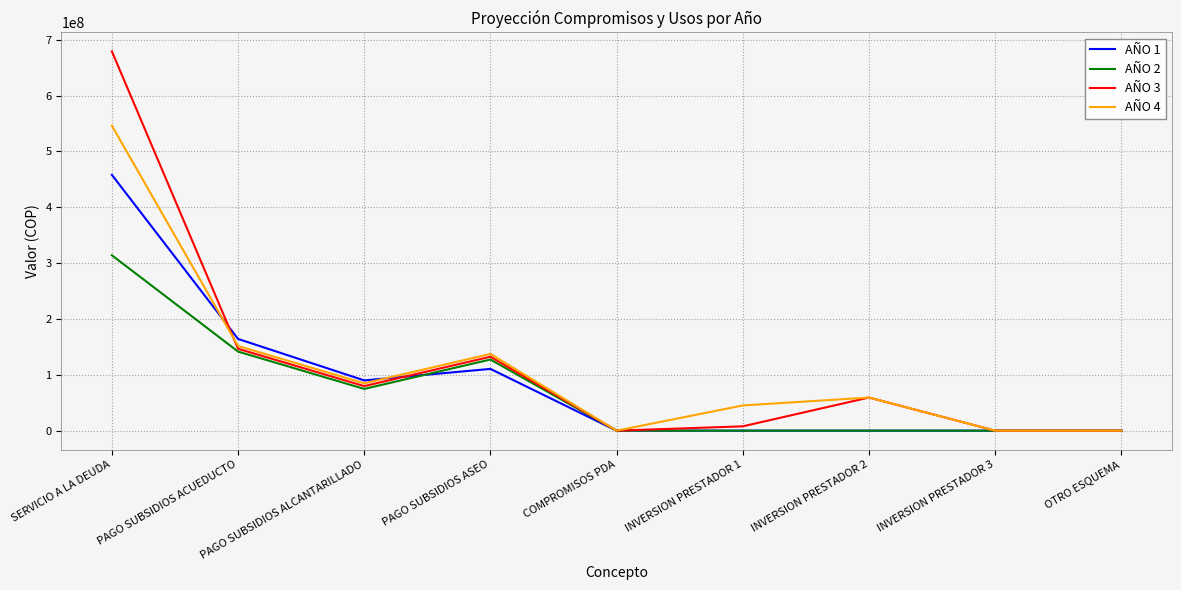

What is the difference between the AÑO 3 values at INVERSION PRESTADOR 2 and PAGO SUBSIDIOS ASEO?

73047173